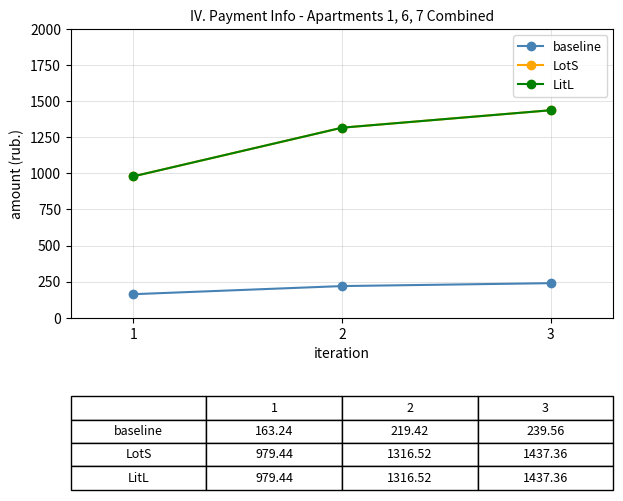

Is this an area chart (filled region under the line)?

No